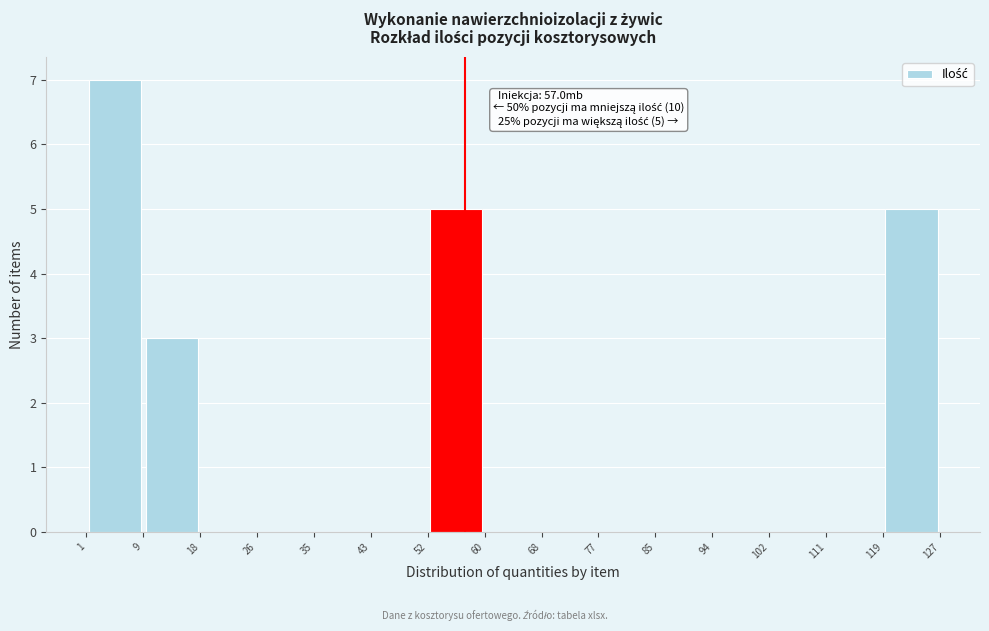

Which range on the x-axis has the tallest bar?

1 to 9